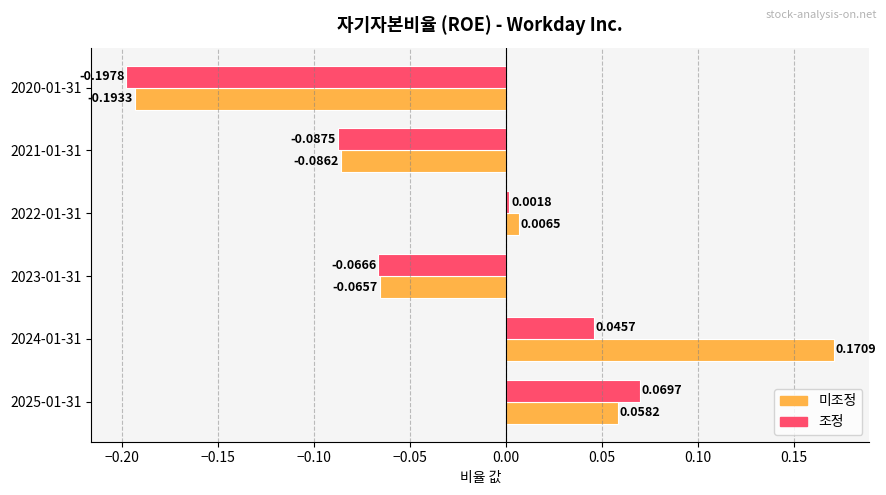

Which series has the largest range (max minus min)?

미조정